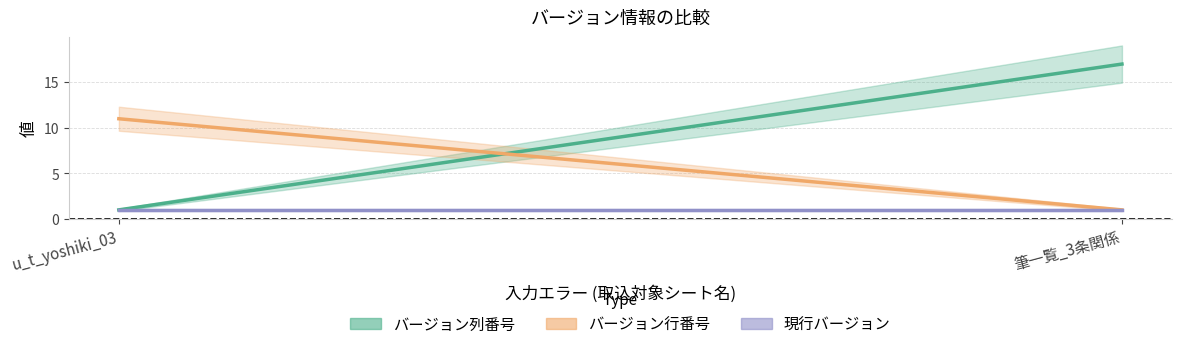

What is the value of the バージョン列番号 point at the 1st from the left?

1